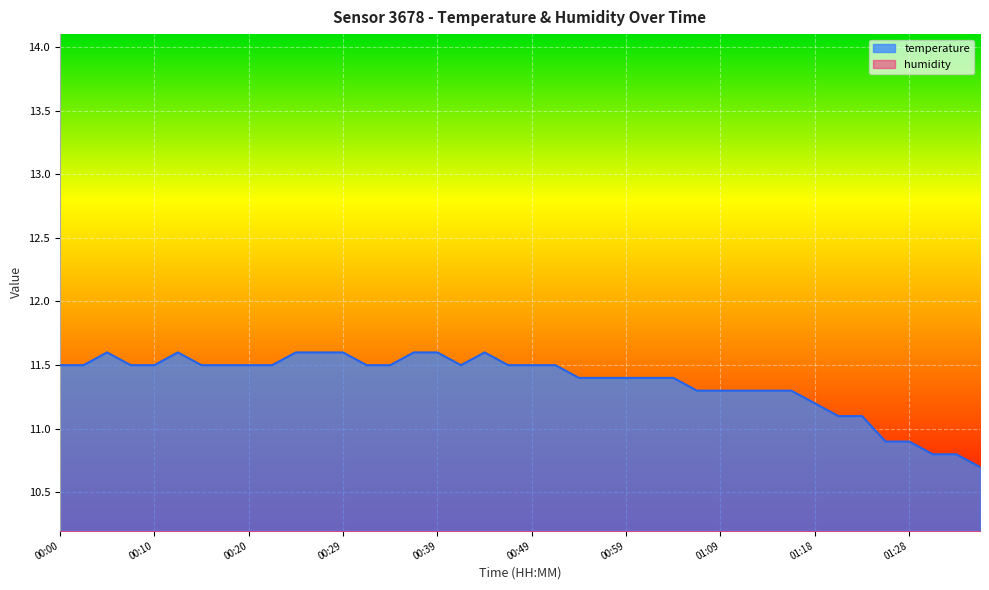

How many data points does each series have?

40